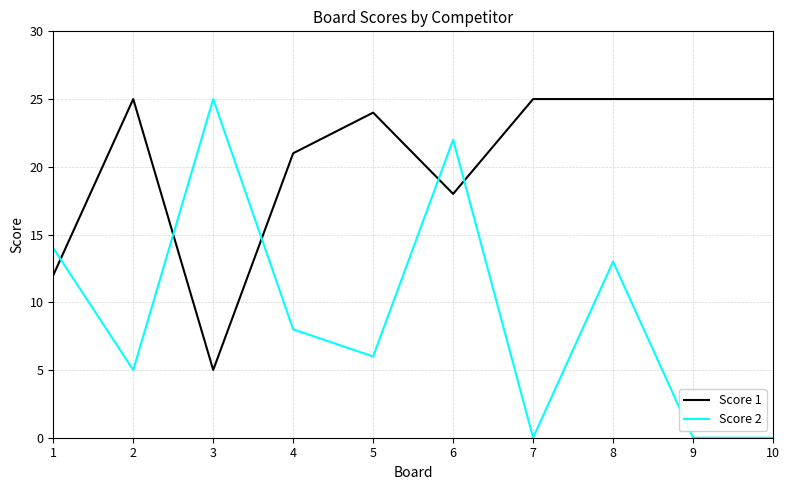

How many series are shown in this chart?

2